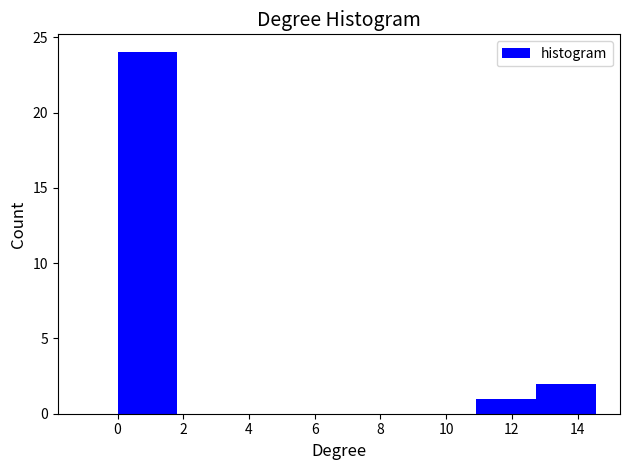

Reading left to right, list every bar in this chart as the range it spans on the x-axis followed by its height. Neither the bar edges nor the heights are printed on the chart, so give them approximately, as read against the axes.

0.0 to 1.8: 24
1.8 to 3.6: 0
3.6 to 5.4: 0
5.4 to 7.2: 0
7.2 to 9.2: 0
9.2 to 11.0: 0
11.0 to 12.8: 1
12.8 to 14.6: 2